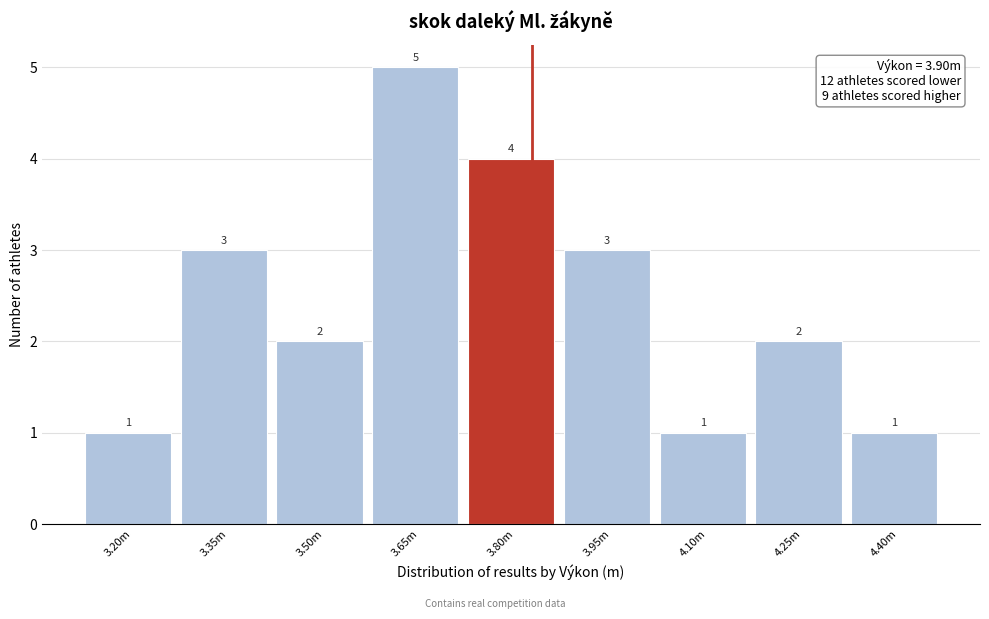

Reading left to right, what are all the values shown in this chart?

3.20m=1	3.35m=3	3.50m=2	3.65m=5	3.80m=4	3.95m=3	4.10m=1	4.25m=2	4.40m=1